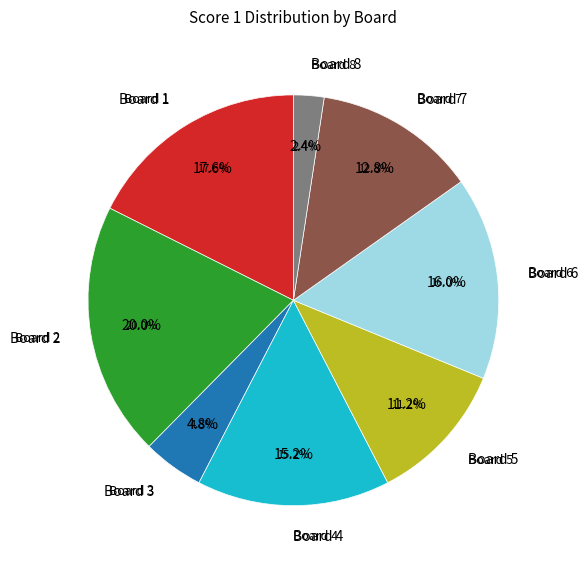

To the nearest percent, what is the average slice percentage?

12%